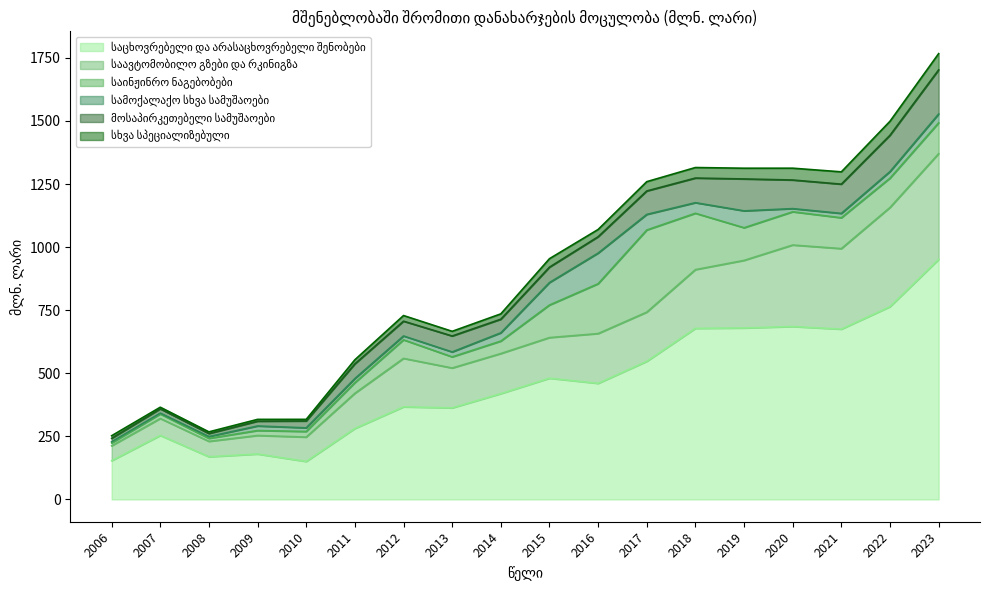

What is the total value across all series at 2018?

1315.3